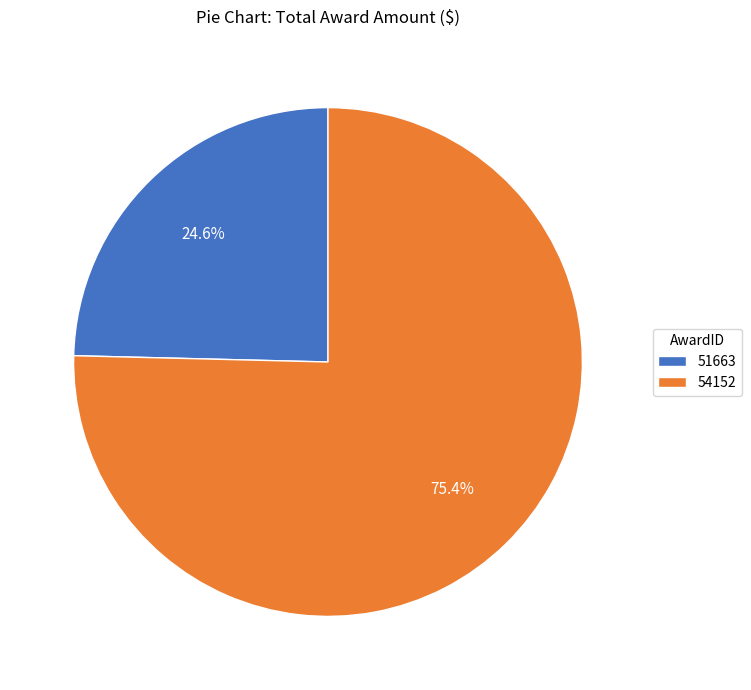

True or false: 51663 accounts for 11% of the total.

False